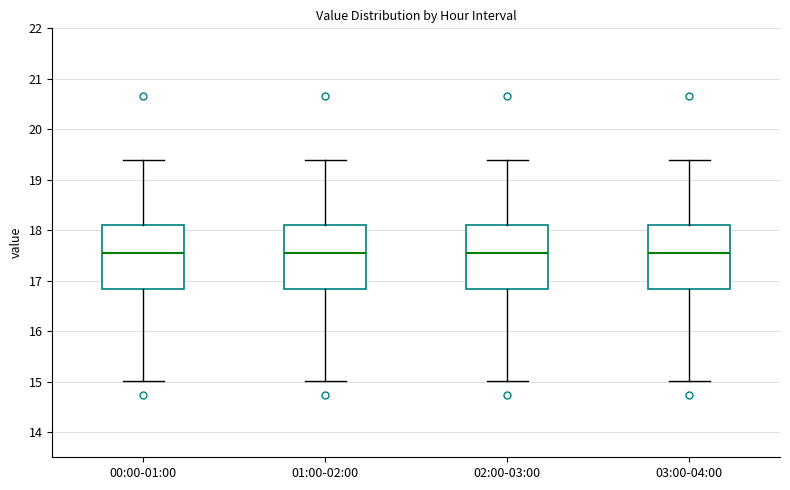

Where does the median line of the box for 01:00-02:00 sit on the y-axis? The values are not printed on the chart, so give them approximately, as read against the axis.

17.6